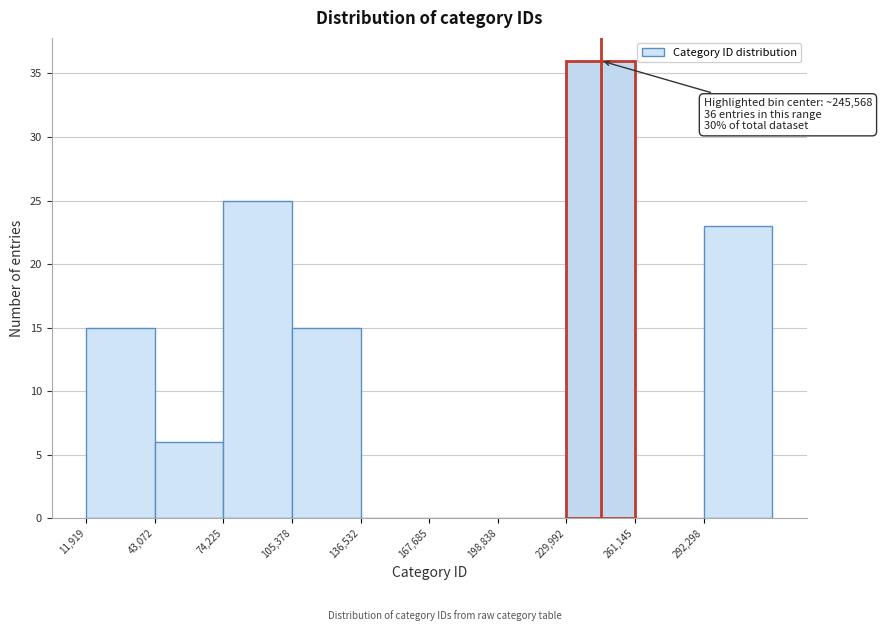

Which range on the x-axis has the tallest bar?

230000 to 260000